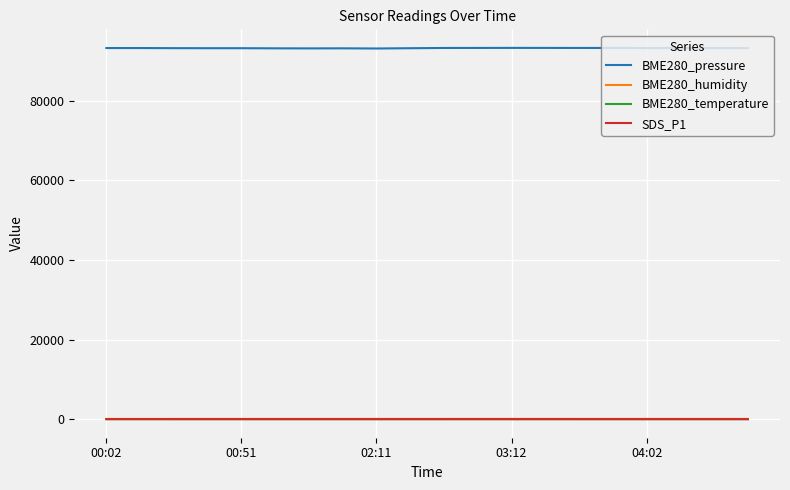

True or false: BME280_humidity has more than 0 points higher than both neighbors.

True